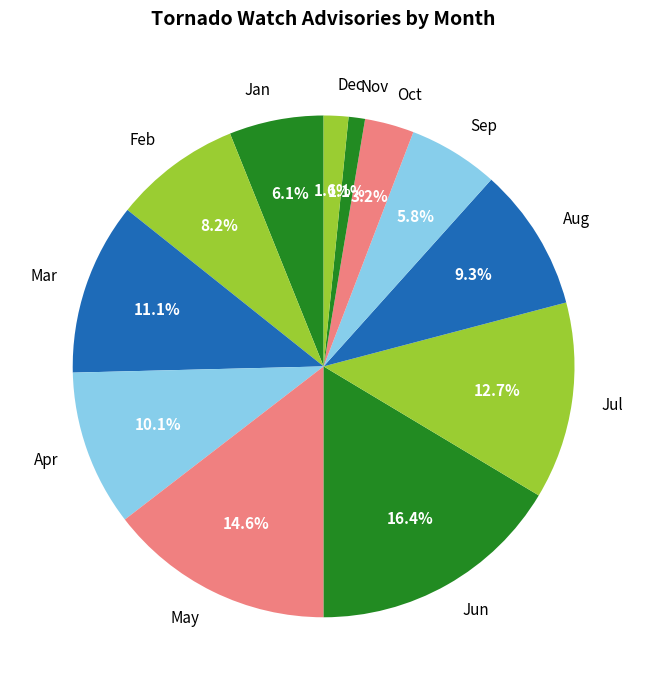

What is the largest slice in the pie chart?

Jun